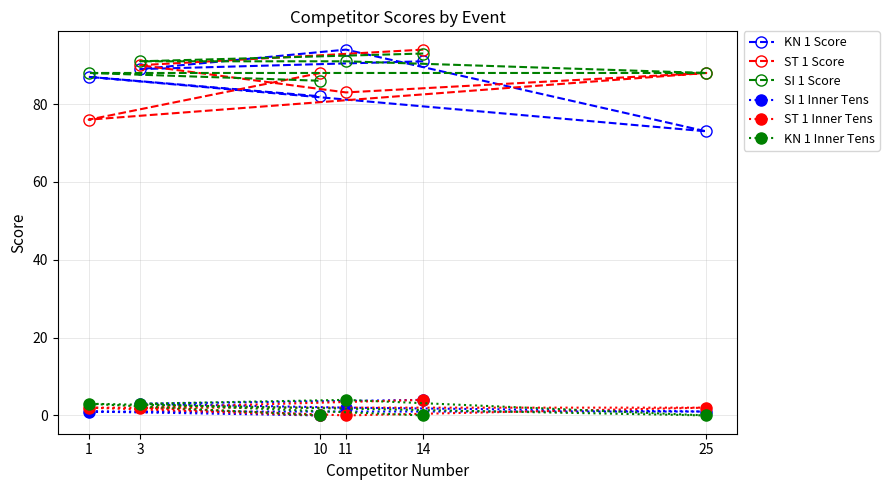

The SI 1 Inner Tens series shows 6 at 14. True or false?

False